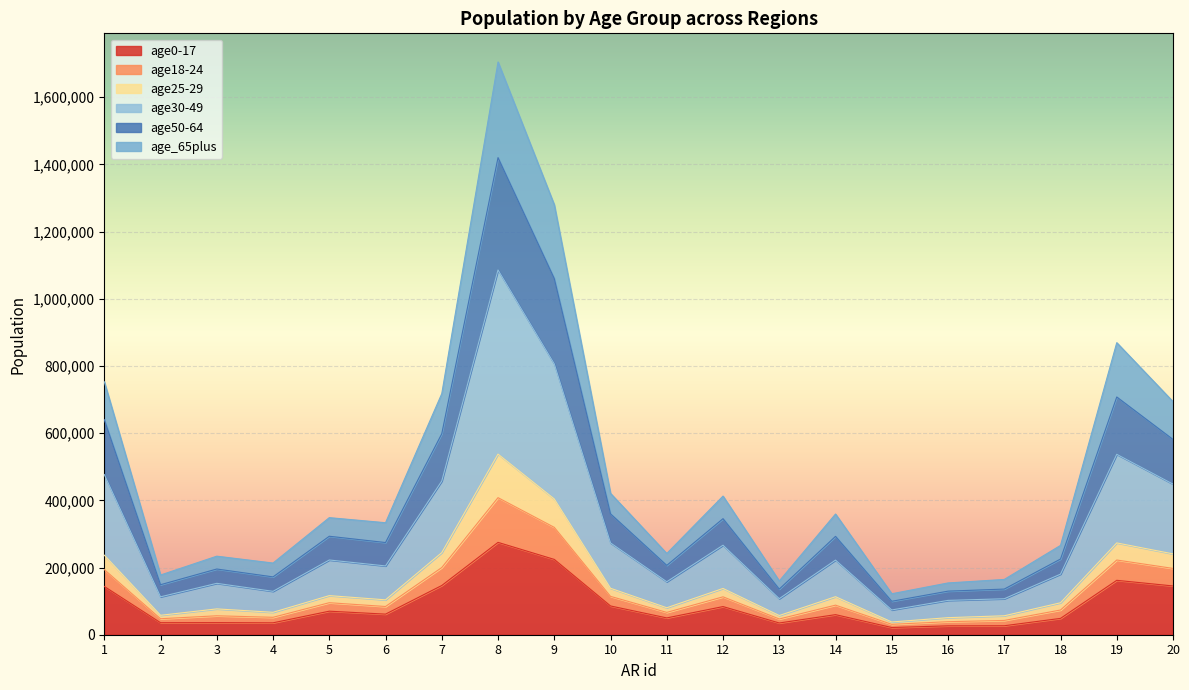

At which category is the sum across all series the highest?

8